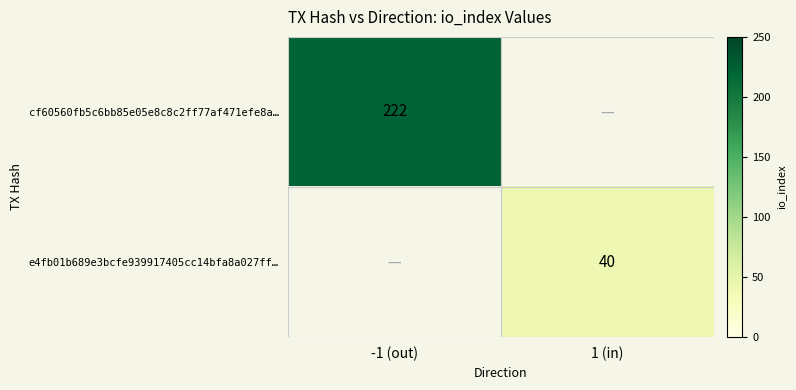

Between 1 (in) and -1 (out), which is larger?

-1 (out)